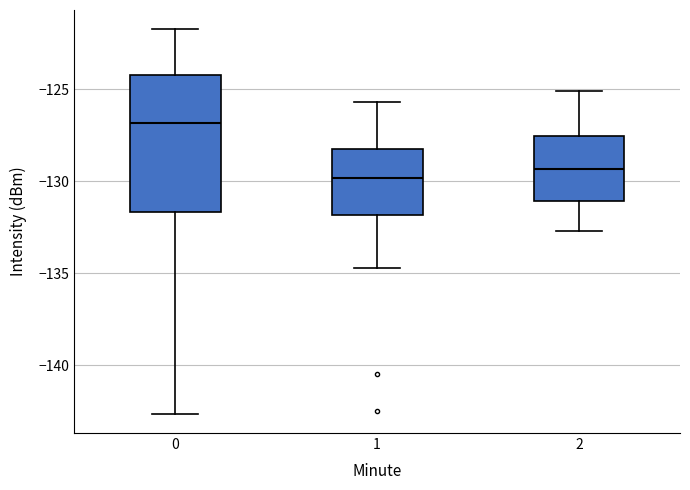

Reading left to right, transcribe this box plot: for each box, give where its median line is, the range the box spans, and where its two whiskers end, as read against the y-axis. The values are not printed on the chart, so give them approximately, as read against the axis.

0: median -127.0, box -131.5 to -124.0, whiskers -142.5 to -121.5
1: median -130.0, box -132.0 to -128.0, whiskers -134.5 to -125.5
2: median -129.5, box -131.0 to -127.5, whiskers -132.5 to -125.0